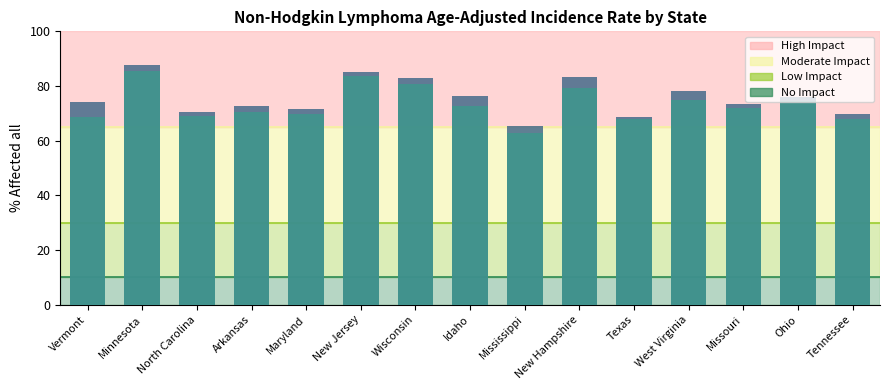

Reading left to right, transcribe all the data shown in this chart.

Incidence Rate (scaled): Vermont=74.0	Minnesota=87.6	North Carolina=70.4	Arkansas=72.8	Maryland=71.6	New Jersey=85.2	Wisconsin=82.8	Idaho=76.4	Mississippi=65.2	New Hampshire=83.2	Texas=68.8	West Virginia=78.0	Missouri=73.6	Ohio=76.0	Tennessee=69.6
Lower 95% CI (scaled): Vermont=68.8	Minnesota=85.6	North Carolina=69.2	Arkansas=70.4	Maryland=69.6	New Jersey=83.6	Wisconsin=80.8	Idaho=72.8	Mississippi=62.8	New Hampshire=79.2	Texas=68.0	West Virginia=74.8	Missouri=72.0	Ohio=74.4	Tennessee=68.0